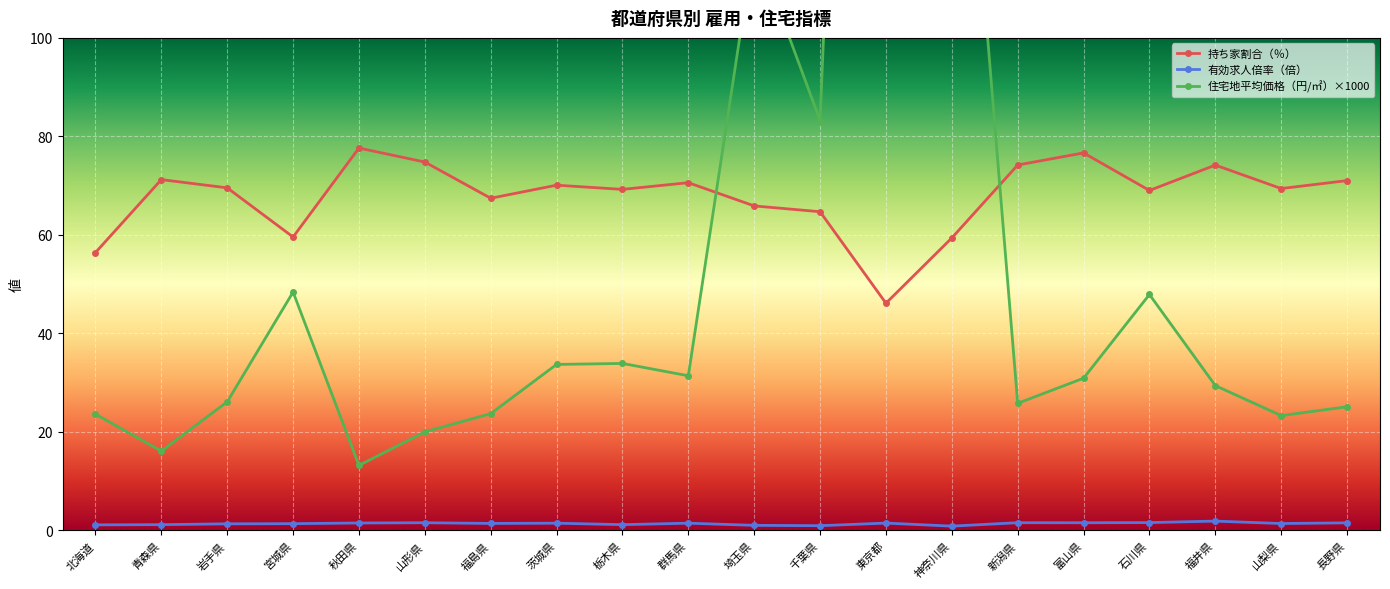

After their last crossing, which series has the higher values: 持ち家割合（％） or 住宅地平均価格（円/㎡）×1000?

持ち家割合（％）